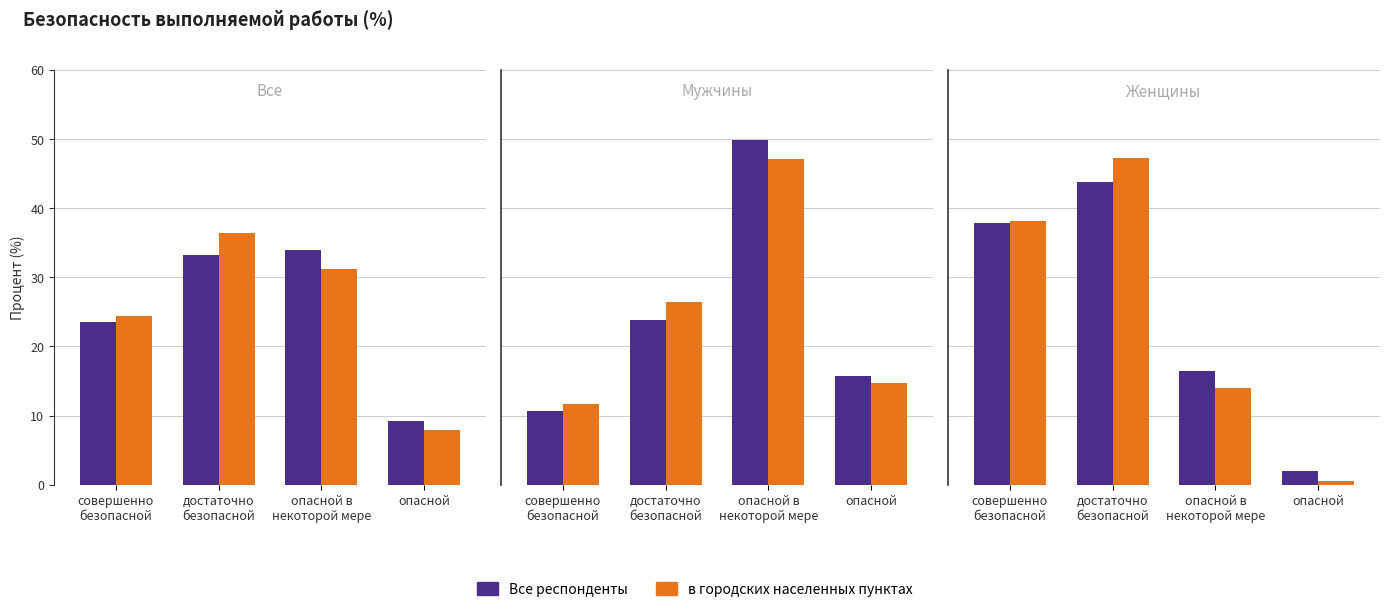

Where is в городских населенных пунктах nearest to the value 23?

опасной в
некоторой мере